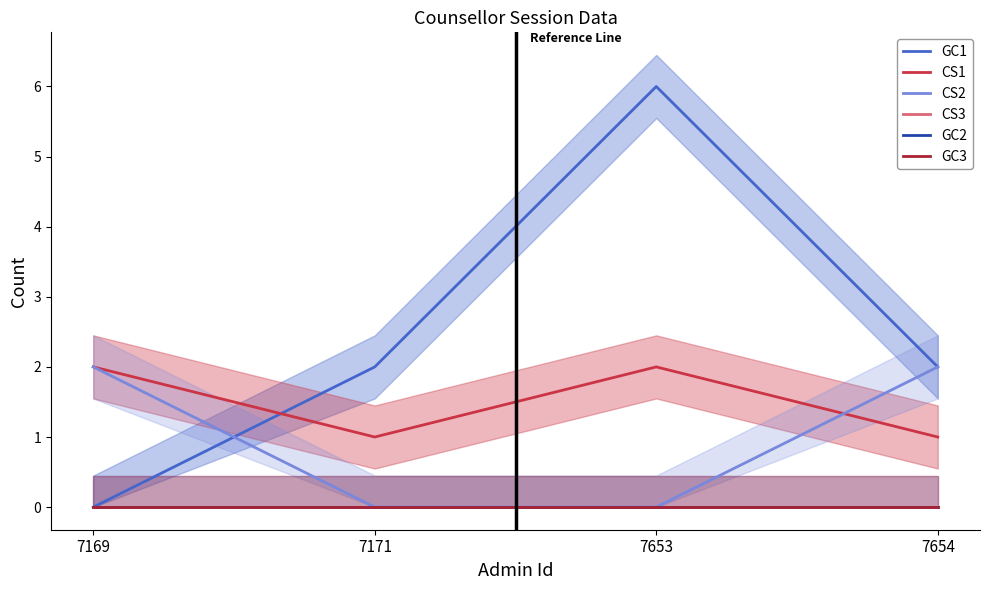

Rank the categories by CS1 value from highest to lowest.

7169, 7653, 7171, 7654